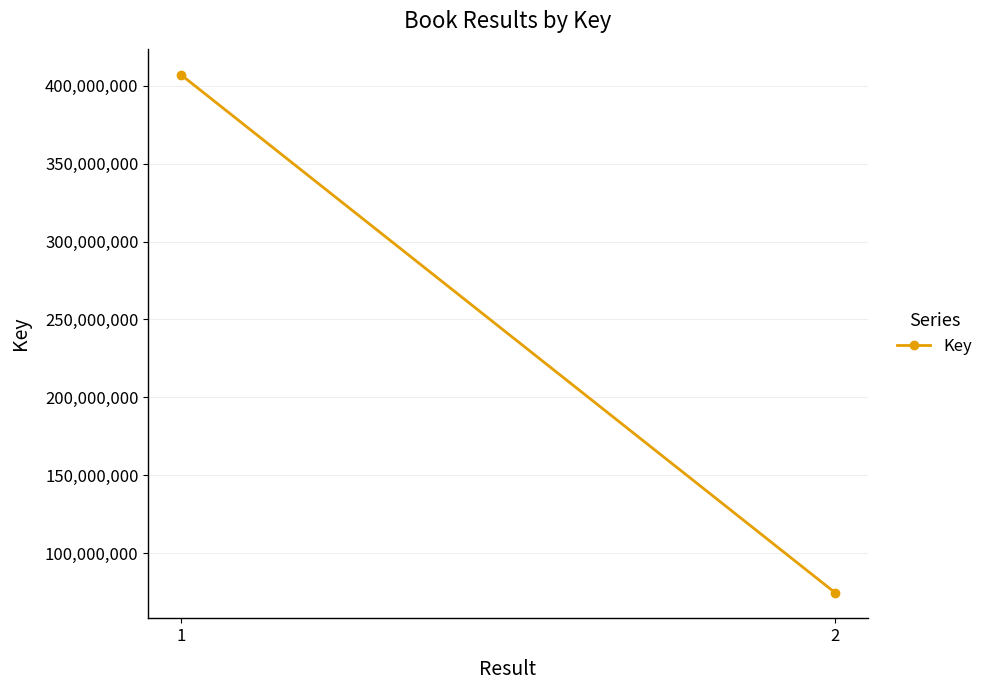

List the labels in order of value, largest first.

1, 2